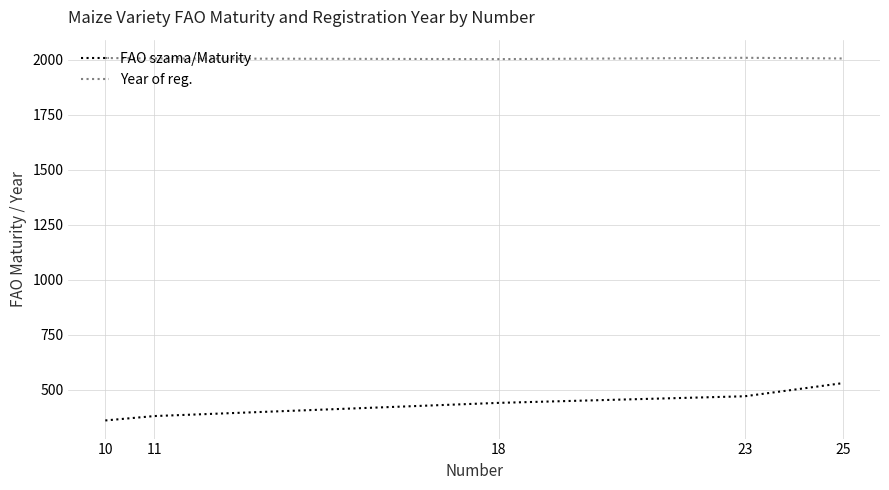

Read the Year of reg. value at 23.

2010